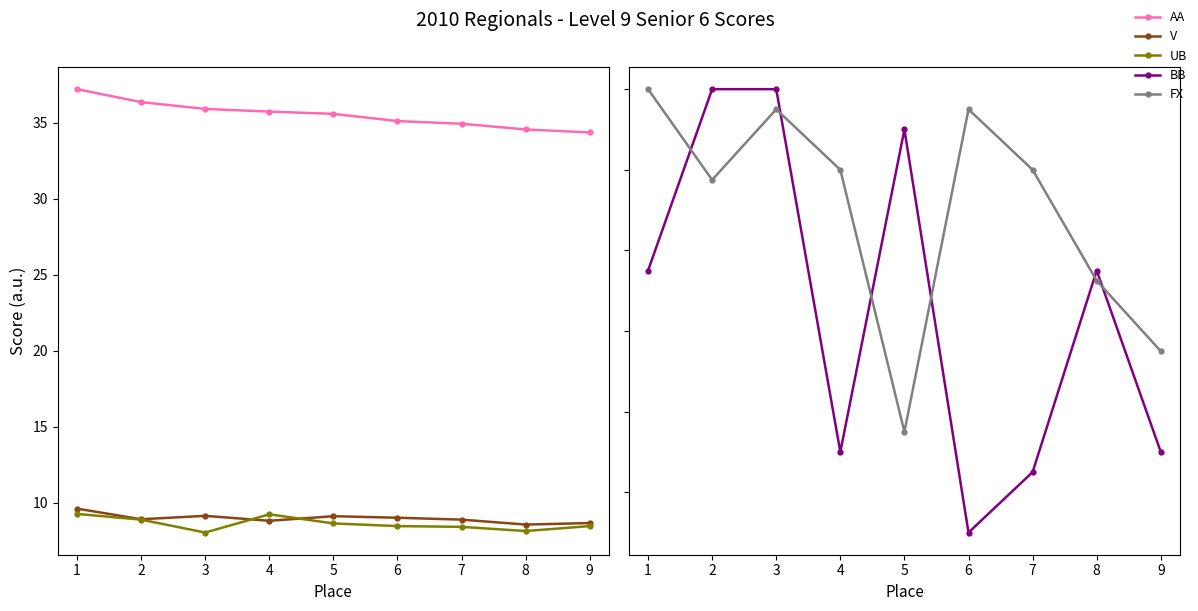

What is the maximum value for BB?

9.4